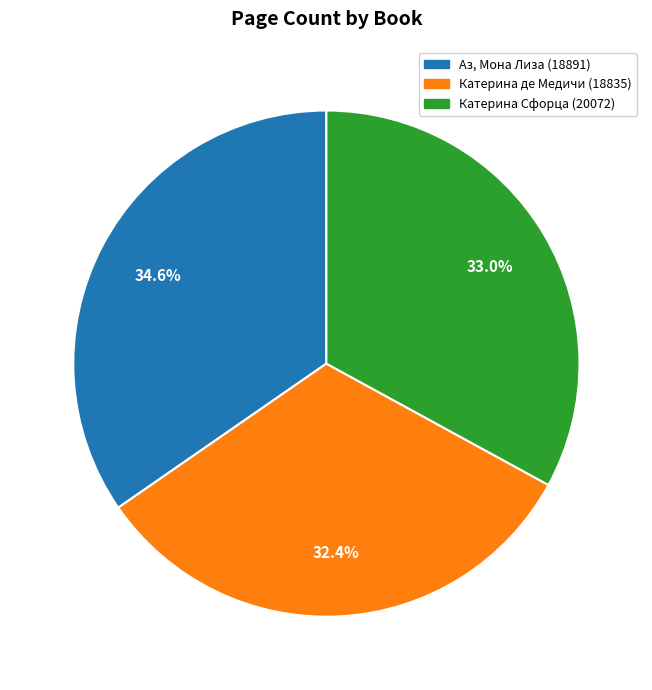

True or false: Катерина де Медичи (18835) accounts for 42% of the total.

False